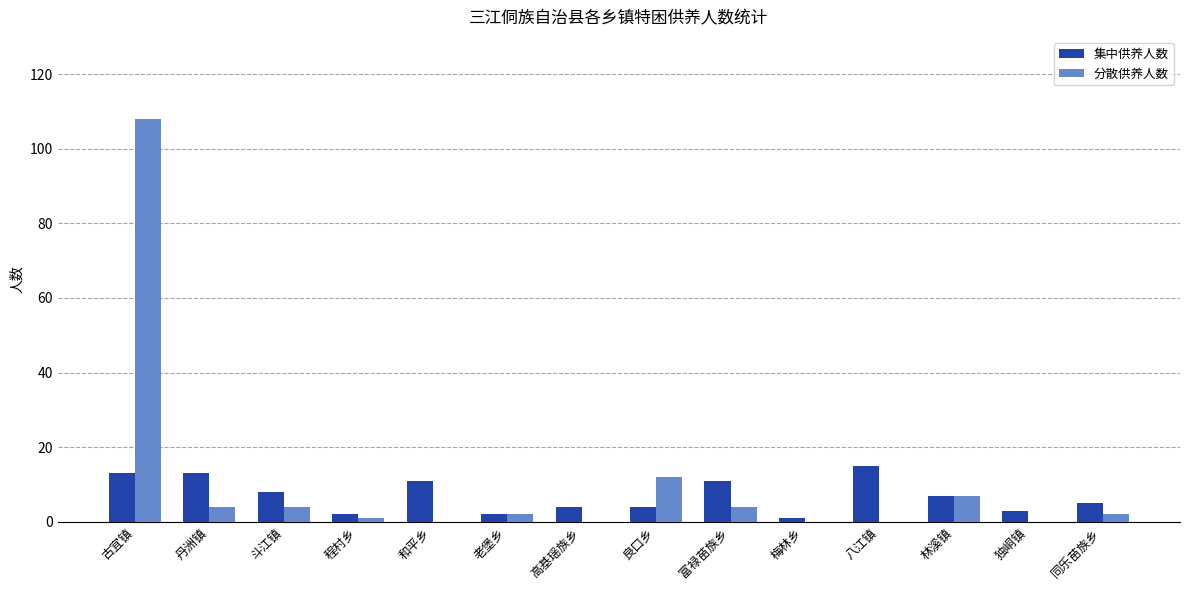

How many distinct data groups are displayed?

2